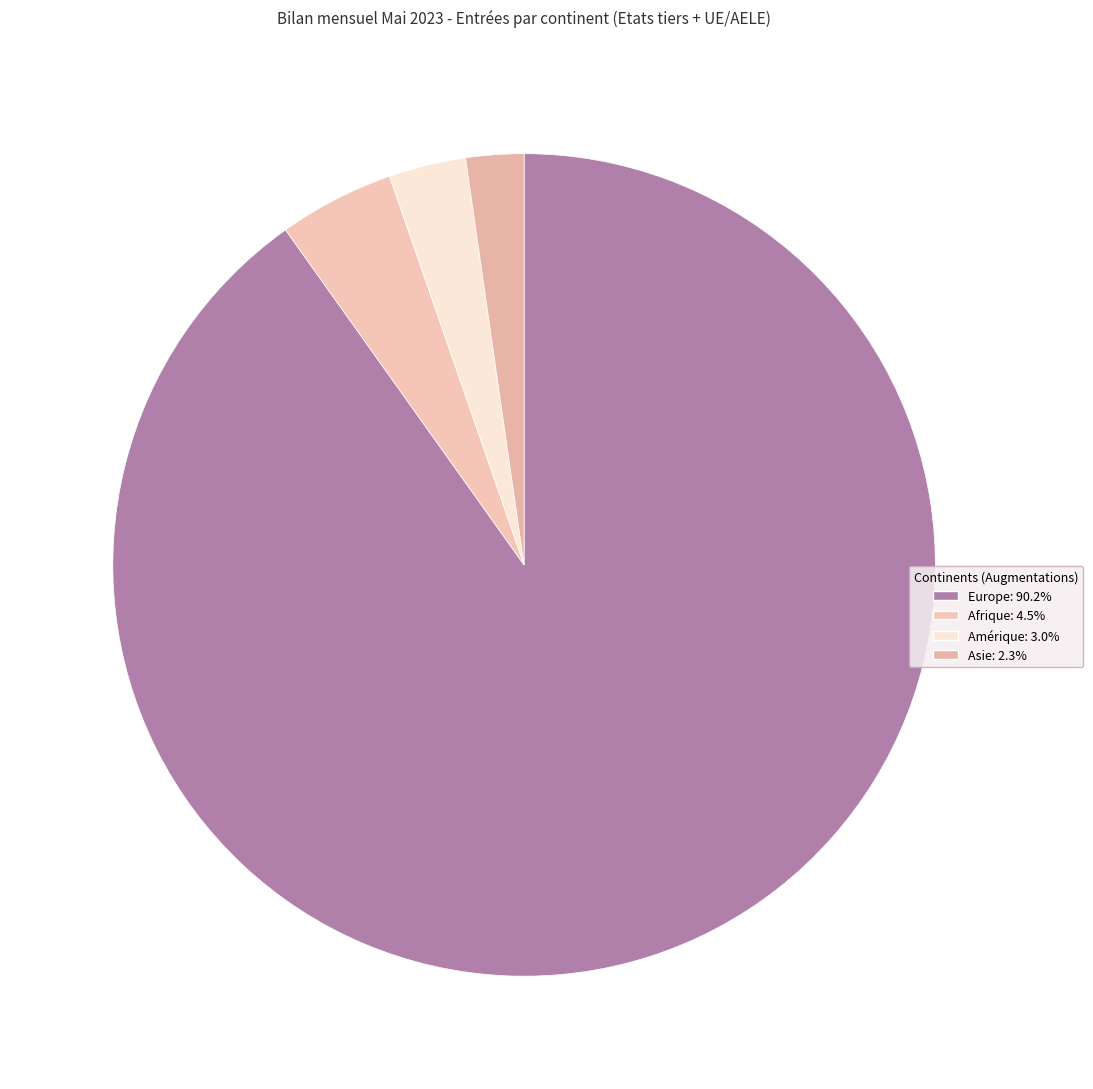

To the nearest percent, what is the combined percentage of Afrique and Amérique?

8%